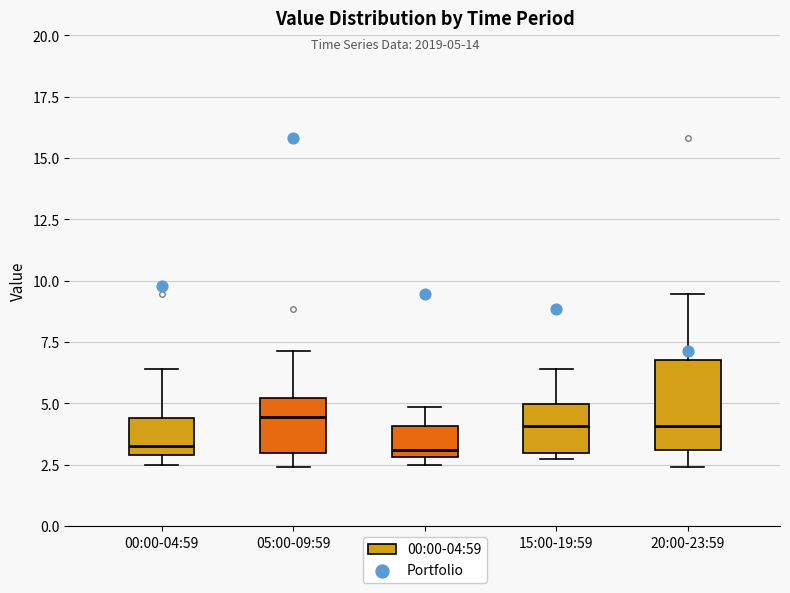

Which box is the tallest, from its lower edge to its upper edge?

20:00-23:59